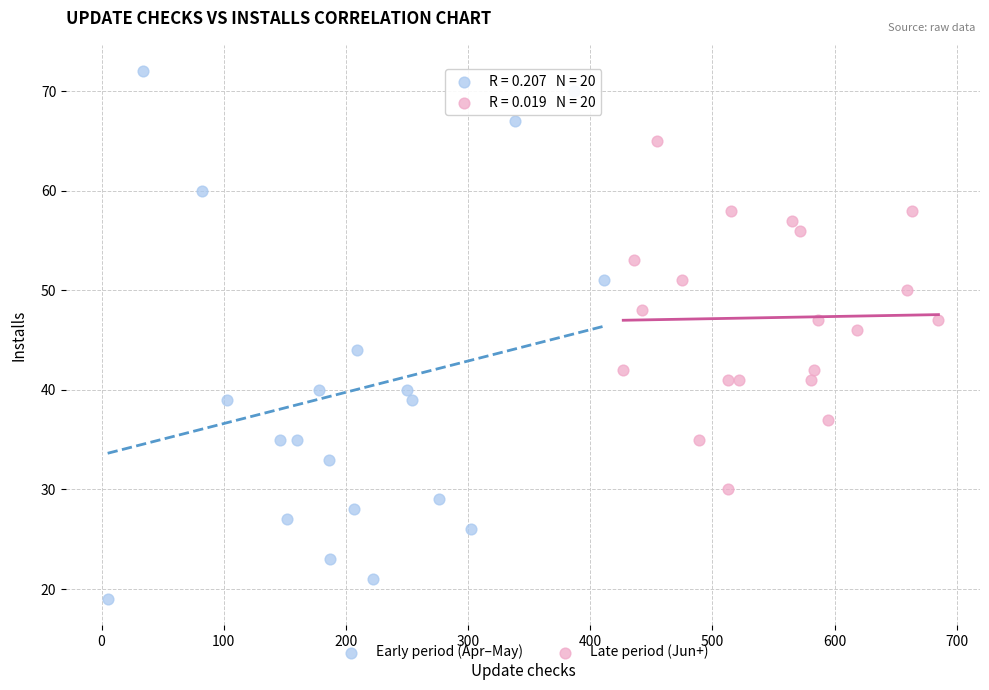

Which series contains the lowest Y value?

Early period (Apr–May)